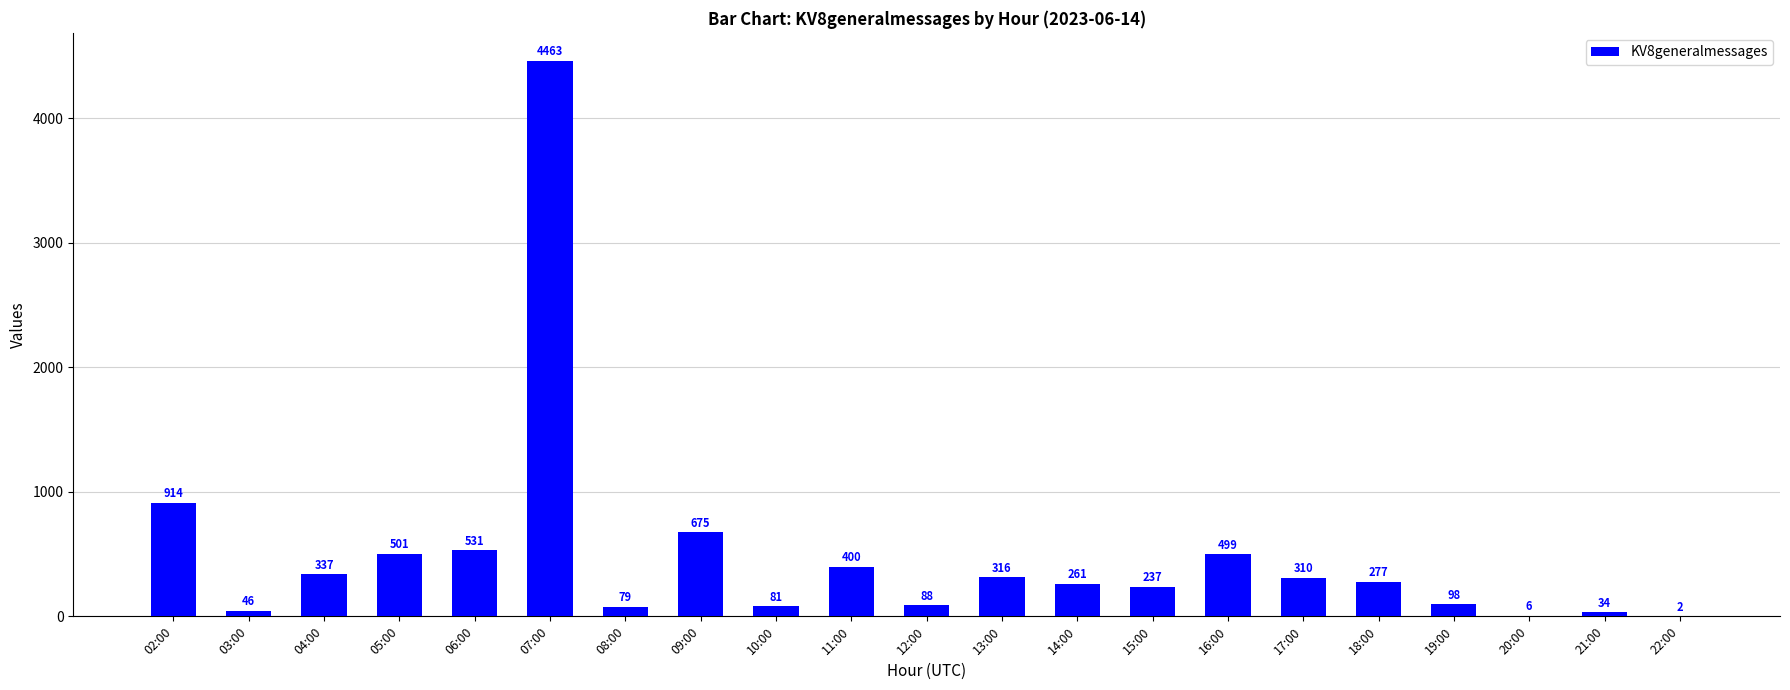

What is the maximum value shown in the chart?

4463